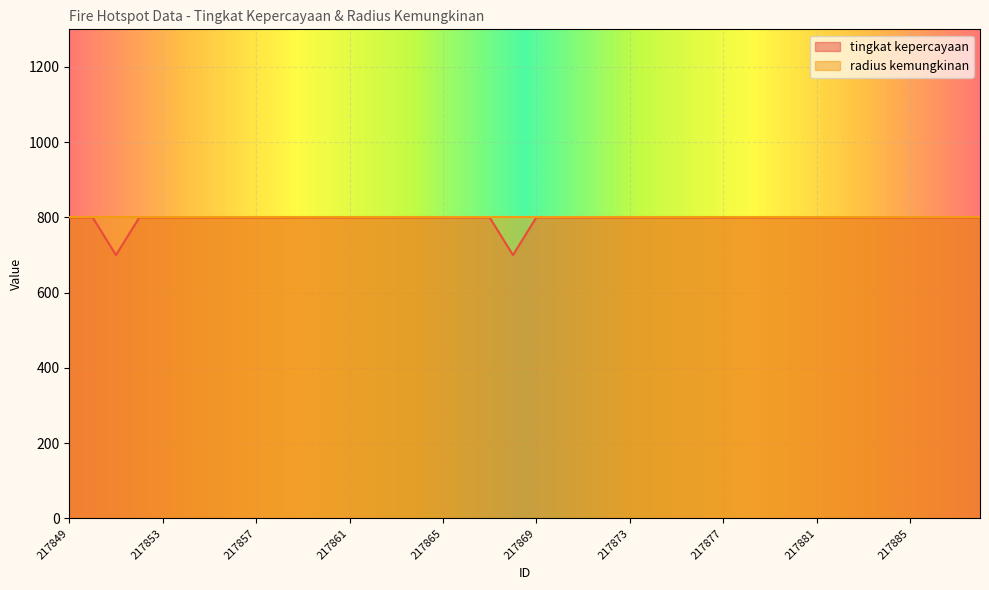

Which category has the lowest value across all series?

217851